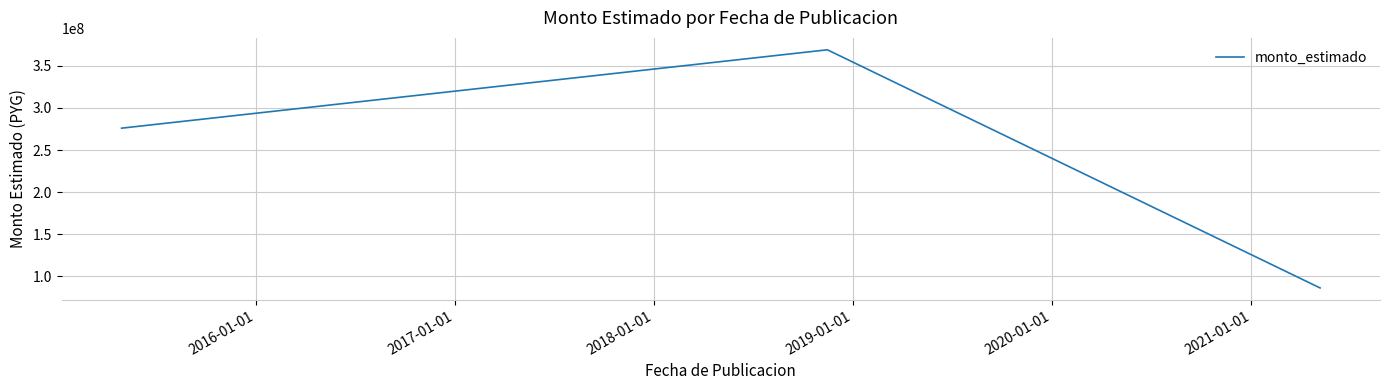

What is the smallest value displayed?

86400000